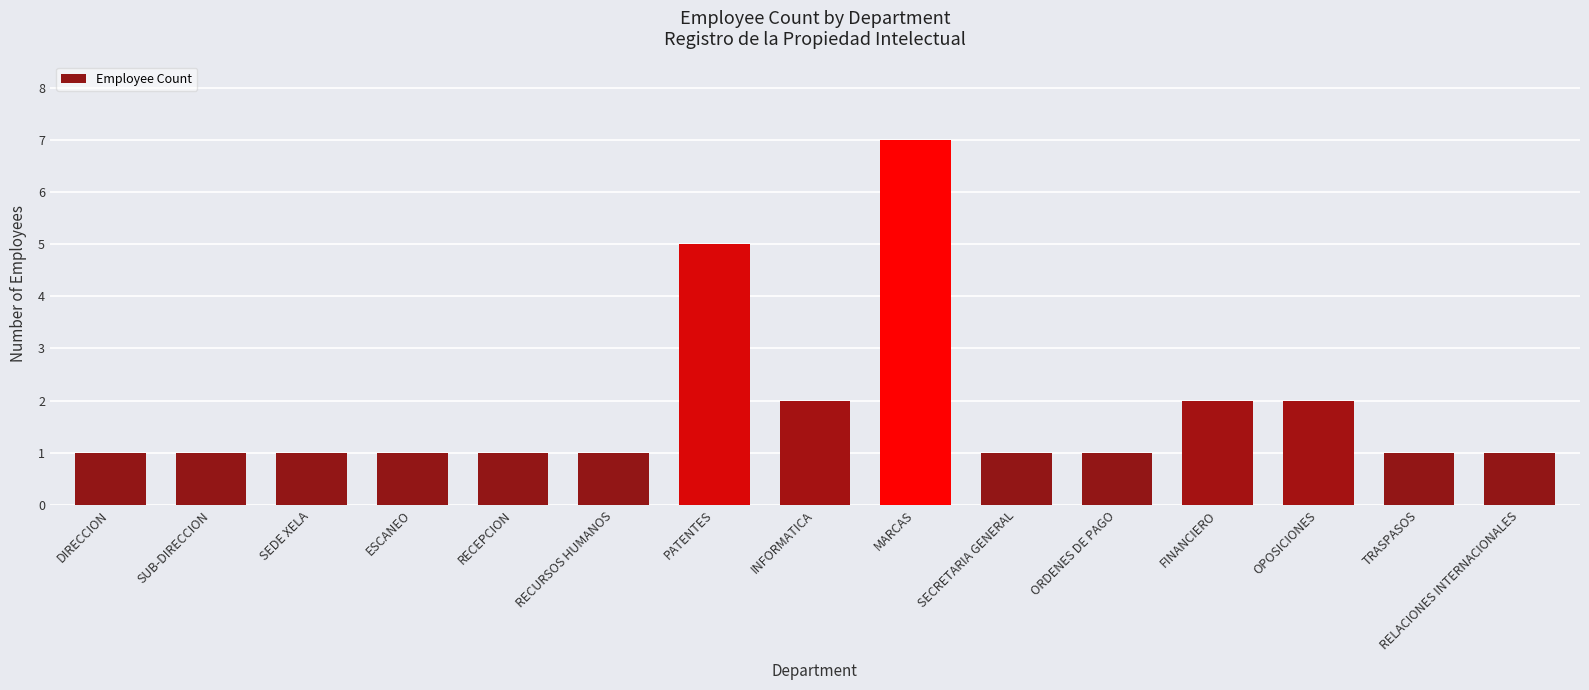

How many data points does each series have?

15